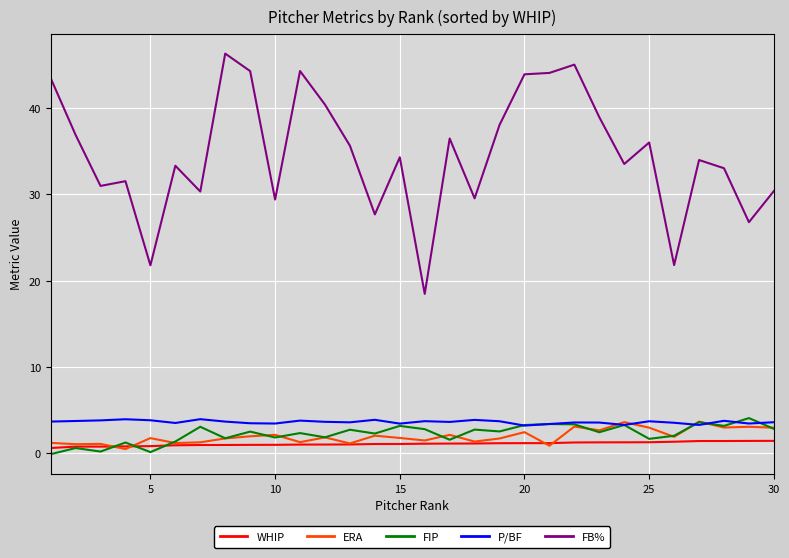

Which series has the largest total across all categories?

FB%